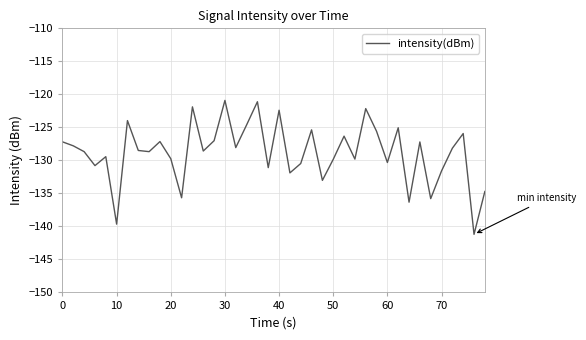

What is the difference between the maximum and minimum values?

20.3